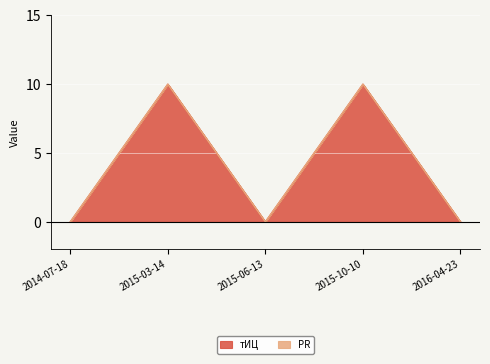

List the labels in order of value, largest first.

2015-03-14, 2015-10-10, 2014-07-18, 2015-06-13, 2016-04-23